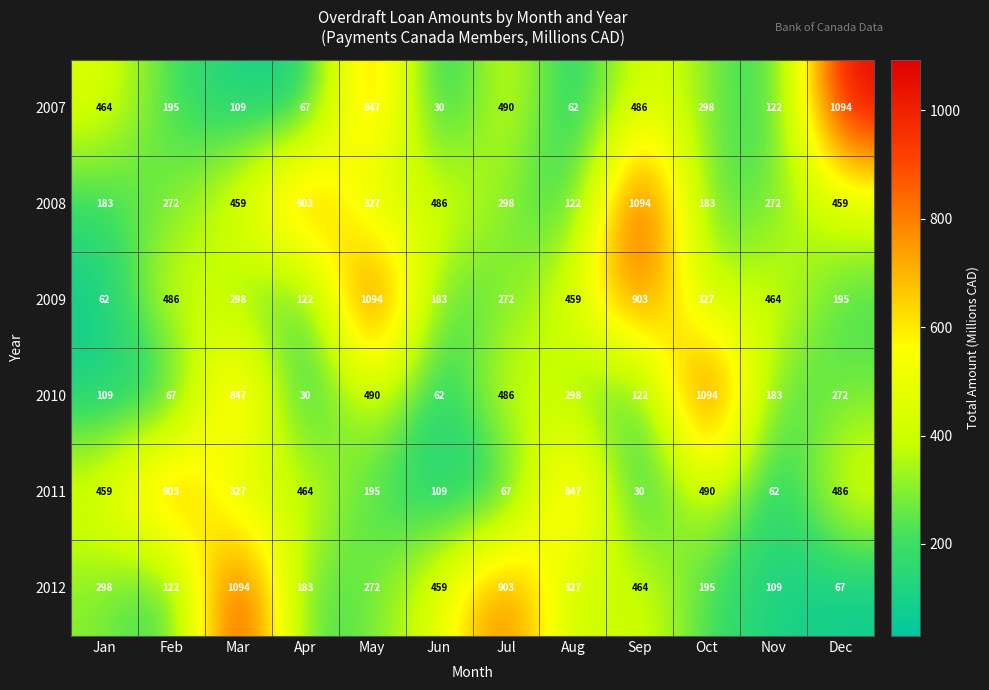

Rank the categories by 2009 value from lowest to highest.

Jan, Apr, Jun, Dec, Jul, Mar, Oct, Aug, Nov, Feb, Sep, May